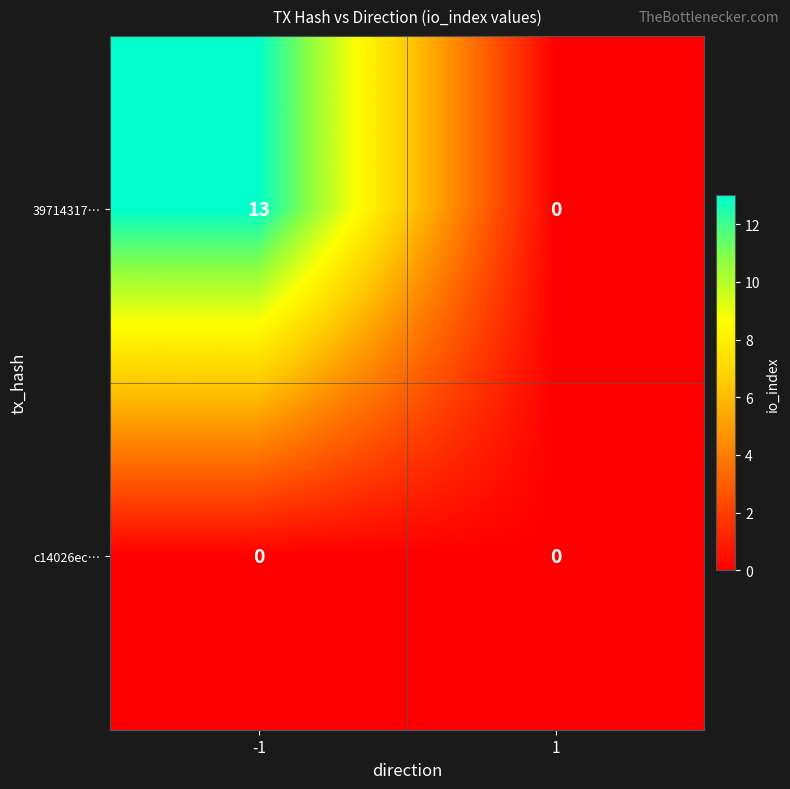

What is the sum of all 39714317… values?

13